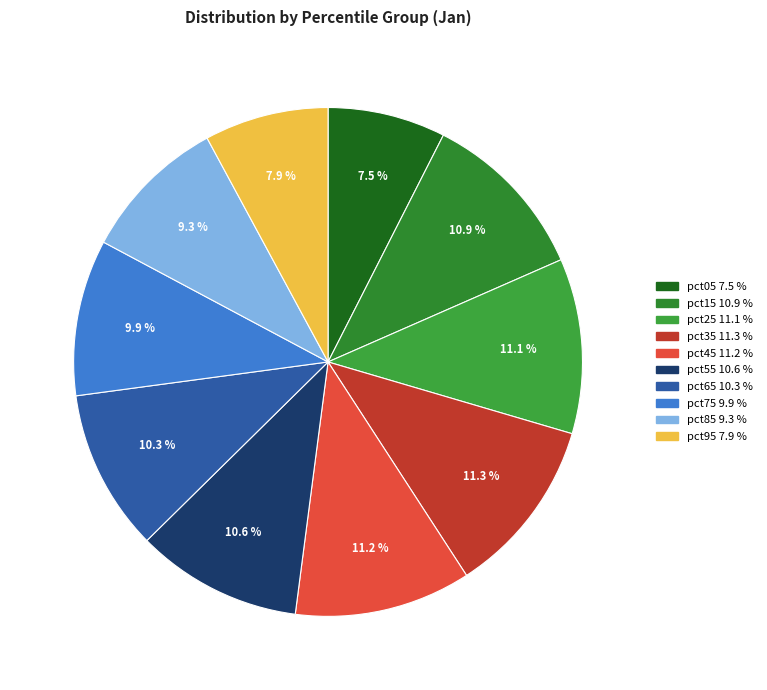

The pct15 slice represents 16% of the pie. True or false?

False